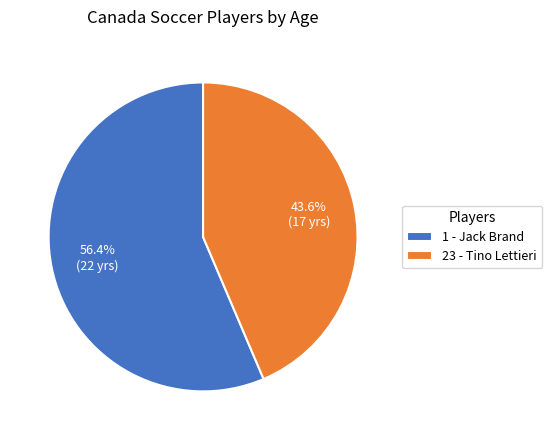

What is the smallest slice in the pie chart?

23 - Tino Lettieri